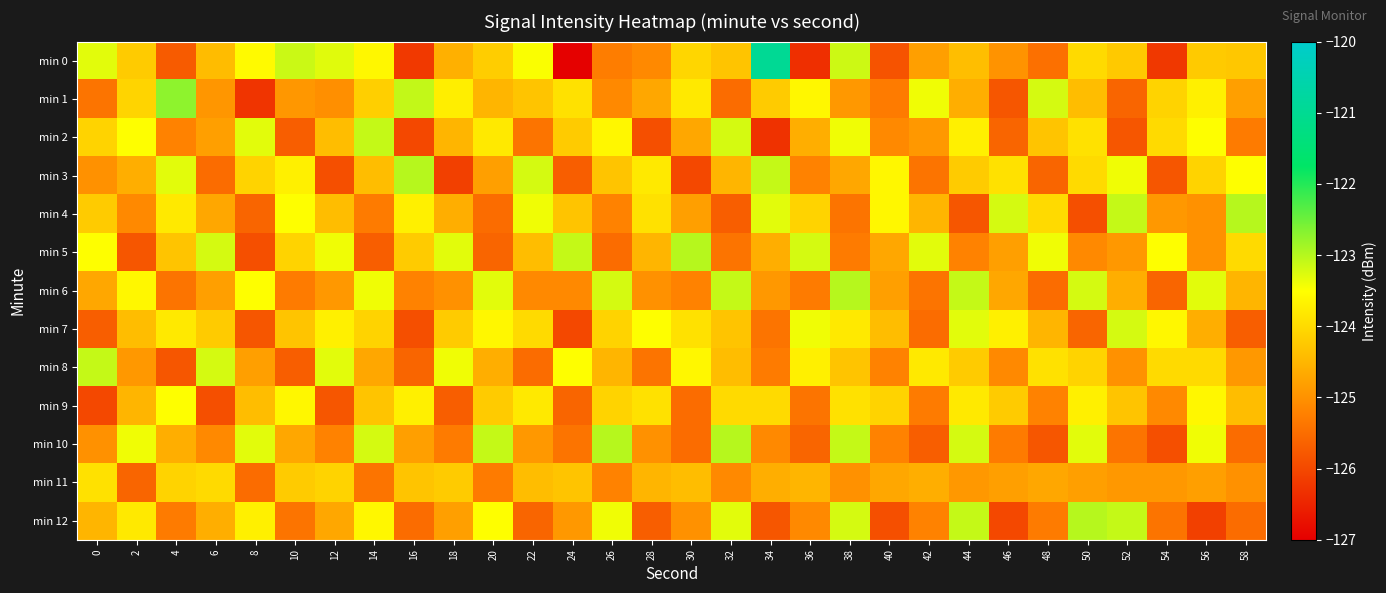

Which category has the lowest value across all series?

24